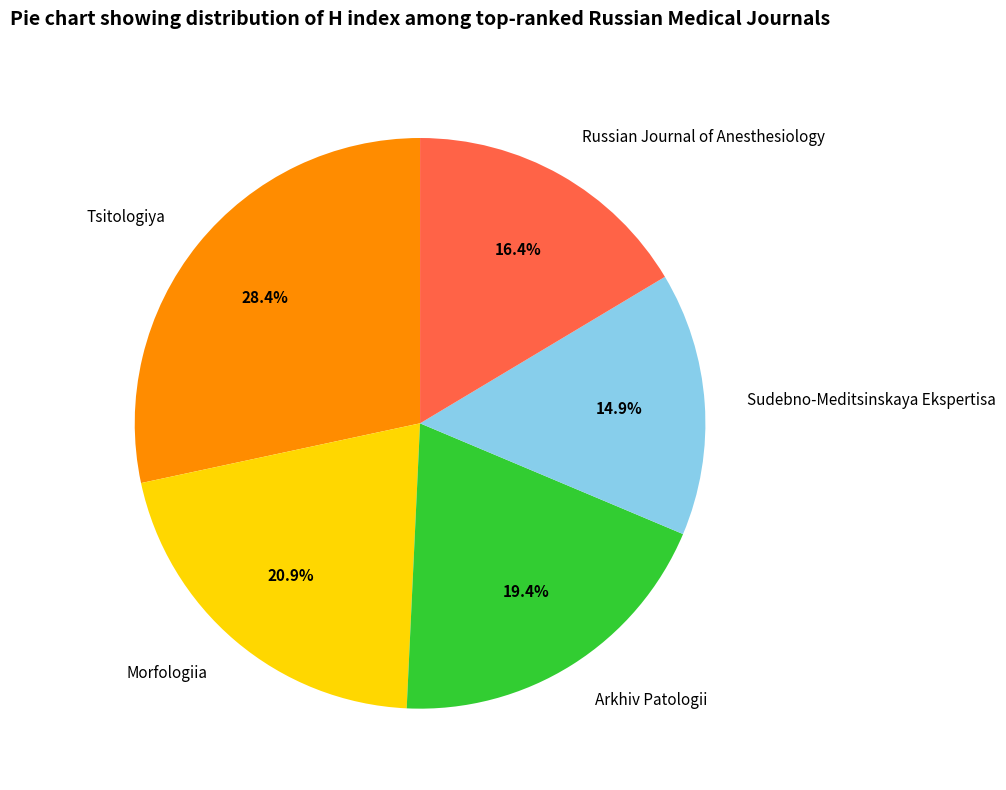

What portion of the pie excludes Tsitologiya?

71.6%